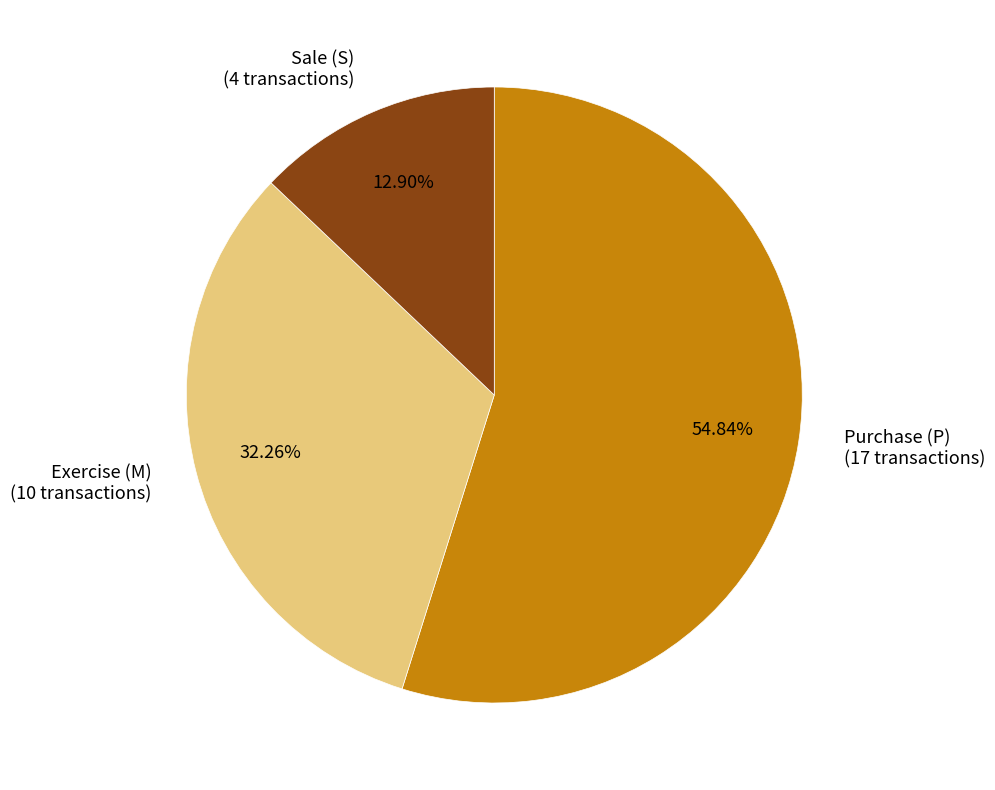

Rank the categories by value from lowest to highest.

Sale (S) (4 transactions), Exercise (M) (10 transactions), Purchase (P) (17 transactions)